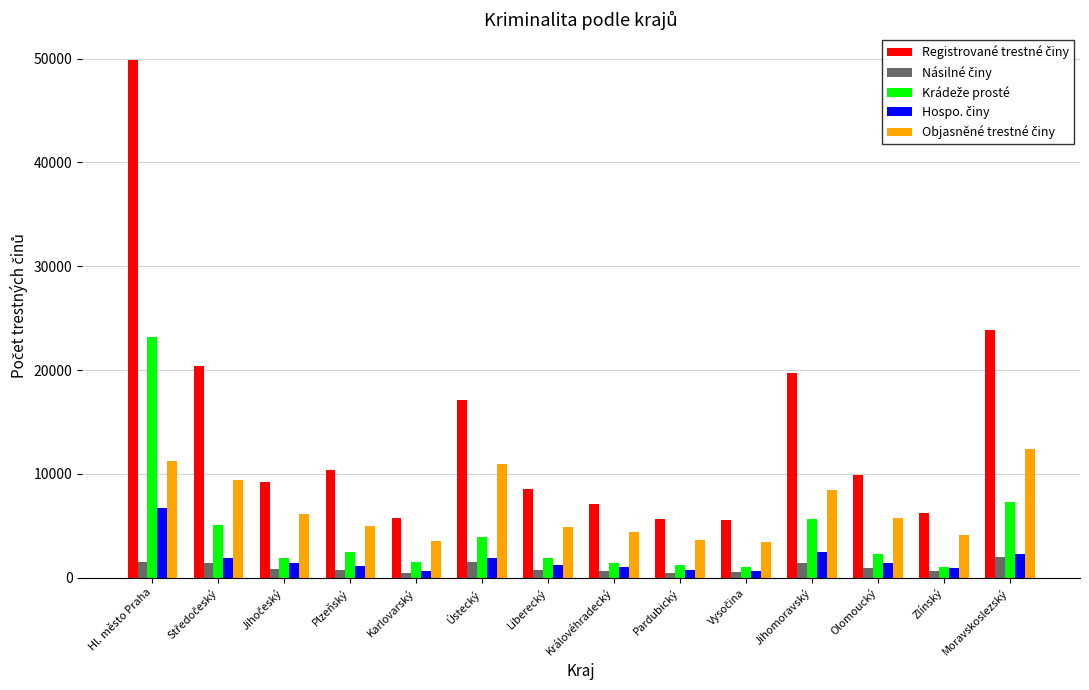

What is the label of the 9th bar from the left?

Pardubický